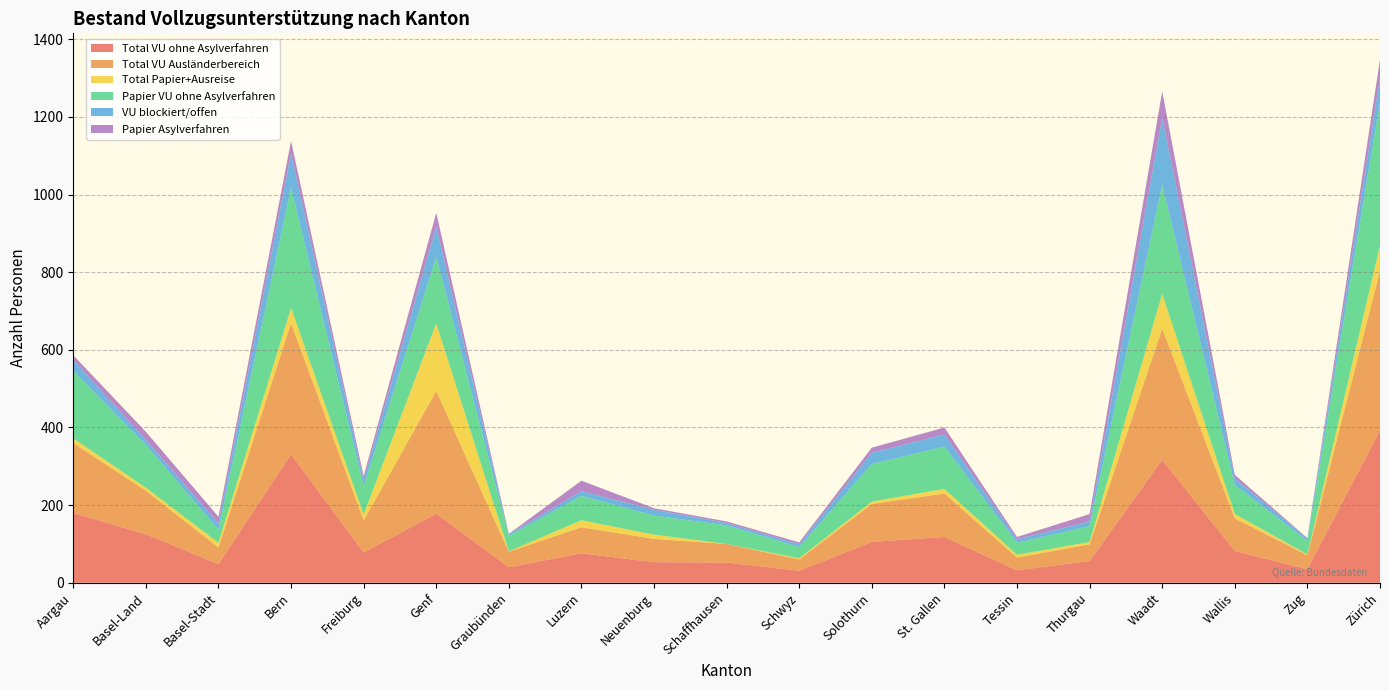

Reading left to right, list all the values displayed in this chart.

Total VU ohne Asylverfahren: Aargau=180	Basel-Land=125	Basel-Stadt=48	Bern=331	Freiburg=78	Genf=178	Graubünden=40	Luzern=76	Neuenburg=53	Schaffhausen=52	Schwyz=31	Solothurn=105	St. Gallen=118	Tessin=32	Thurgau=56	Waadt=317	Wallis=82	Zug=35	Zürich=393
Total VU Ausländerbereich: Aargau=180	Basel-Land=112	Basel-Stadt=43	Bern=338	Freiburg=83	Genf=316	Graubünden=40	Luzern=67	Neuenburg=60	Schaffhausen=48	Schwyz=29	Solothurn=98	St. Gallen=112	Tessin=33	Thurgau=43	Waadt=338	Wallis=84	Zug=36	Zürich=411
Total Papier+Ausreise: Aargau=12	Basel-Land=8	Basel-Stadt=12	Bern=39	Freiburg=15	Genf=174	Graubünden=1	Luzern=18	Neuenburg=11	Schaffhausen=0	Schwyz=3	Solothurn=6	St. Gallen=12	Tessin=7	Thurgau=6	Waadt=89	Wallis=11	Zug=2	Zürich=65
Papier VU ohne Asylverfahren: Aargau=174	Basel-Land=110	Basel-Stadt=34	Bern=310	Freiburg=73	Genf=171	Graubünden=40	Luzern=63	Neuenburg=49	Schaffhausen=48	Schwyz=29	Solothurn=97	St. Gallen=109	Tessin=31	Thurgau=41	Waadt=281	Wallis=75	Zug=35	Zürich=370
VU blockiert/offen: Aargau=28	Basel-Land=13	Basel-Stadt=16	Bern=88	Freiburg=16	Genf=78	Graubünden=4	Luzern=12	Neuenburg=15	Schaffhausen=6	Schwyz=7	Solothurn=29	St. Gallen=31	Tessin=9	Thurgau=12	Waadt=173	Wallis=17	Zug=6	Zürich=62
Papier Asylverfahren: Aargau=12	Basel-Land=21	Basel-Stadt=17	Bern=32	Freiburg=10	Genf=36	Graubünden=1	Luzern=27	Neuenburg=4	Schaffhausen=4	Schwyz=5	Solothurn=13	St. Gallen=18	Tessin=6	Thurgau=19	Waadt=68	Wallis=9	Zug=1	Zürich=47